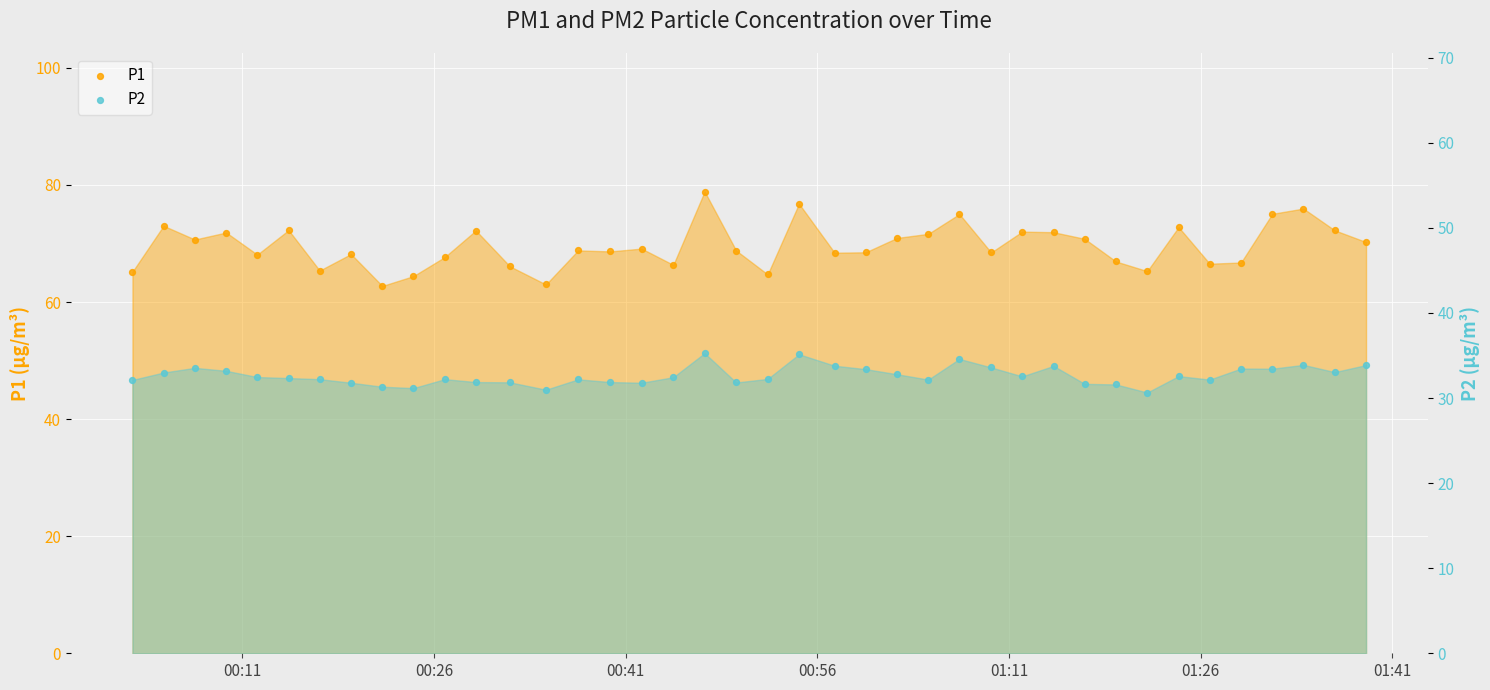

Which series has the largest total across all categories?

P1